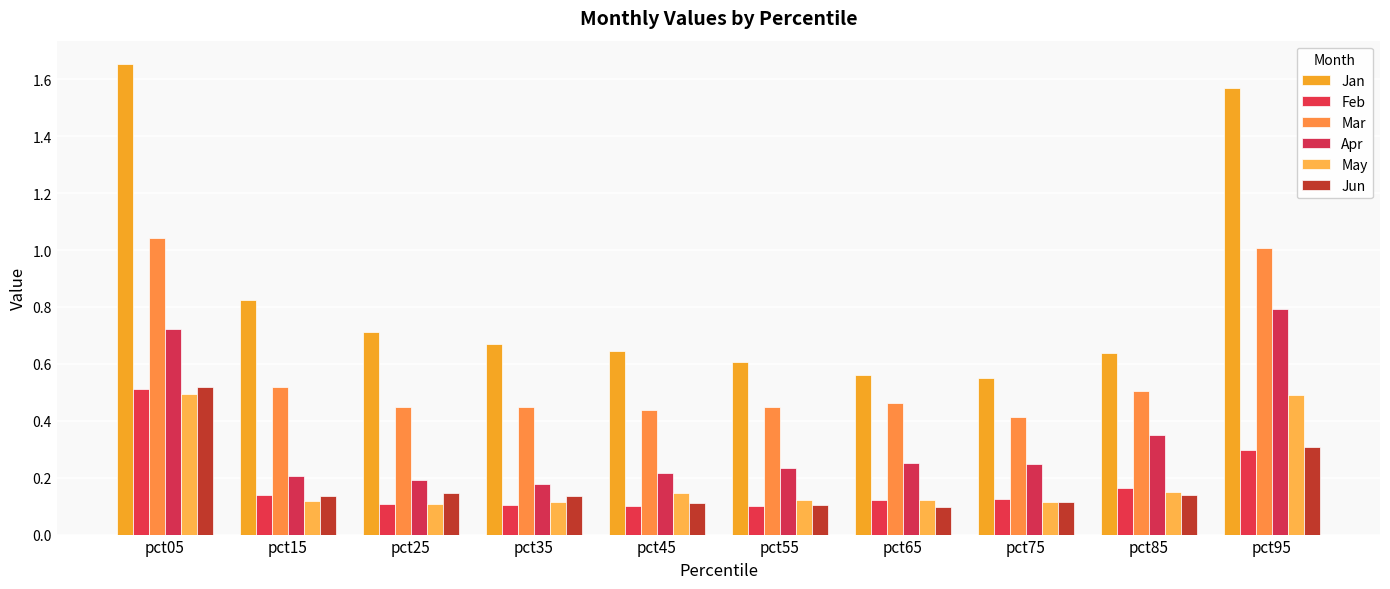

Reading left to right, list all the values displayed in this chart.

Jan: pct05=1.7	pct15=0.8	pct25=0.7	pct35=0.7	pct45=0.6	pct55=0.6	pct65=0.6	pct75=0.6	pct85=0.6	pct95=1.6
Feb: pct05=0.5	pct15=0.1	pct25=0.1	pct35=0.1	pct45=0.1	pct55=0.1	pct65=0.1	pct75=0.1	pct85=0.2	pct95=0.3
Mar: pct05=1.0	pct15=0.5	pct25=0.4	pct35=0.4	pct45=0.4	pct55=0.4	pct65=0.5	pct75=0.4	pct85=0.5	pct95=1.0
Apr: pct05=0.7	pct15=0.2	pct25=0.2	pct35=0.2	pct45=0.2	pct55=0.2	pct65=0.3	pct75=0.2	pct85=0.3	pct95=0.8
May: pct05=0.5	pct15=0.1	pct25=0.1	pct35=0.1	pct45=0.1	pct55=0.1	pct65=0.1	pct75=0.1	pct85=0.2	pct95=0.5
Jun: pct05=0.5	pct15=0.1	pct25=0.1	pct35=0.1	pct45=0.1	pct55=0.1	pct65=0.1	pct75=0.1	pct85=0.1	pct95=0.3